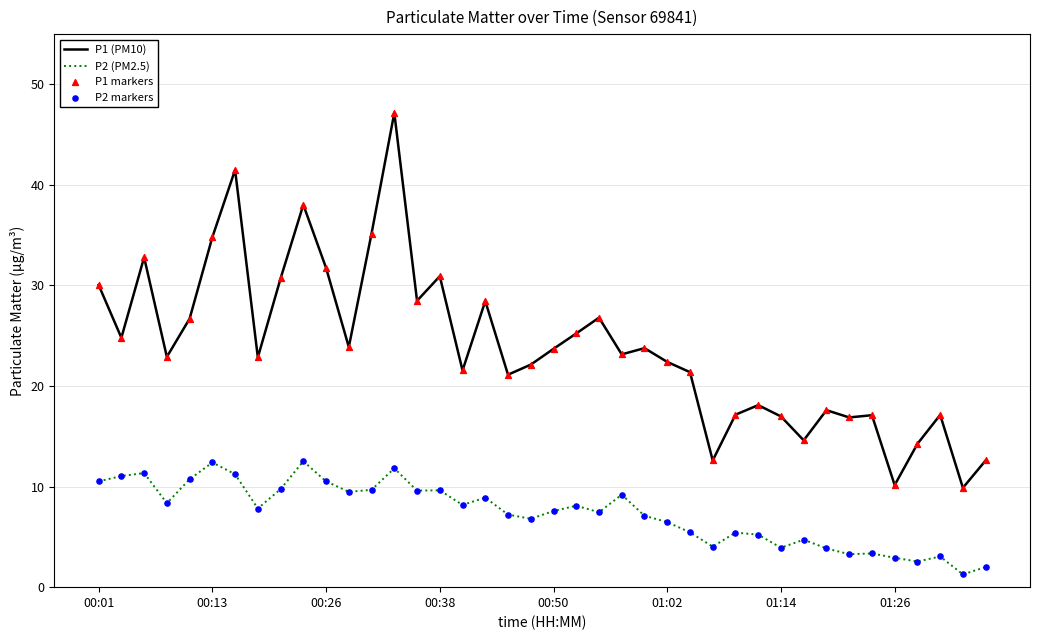

Which series has the largest total across all categories?

P1 (PM10)